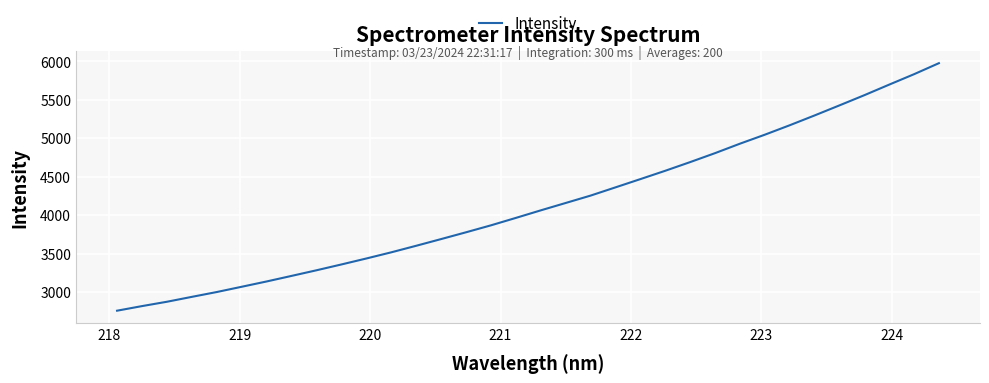

Reading right to left, list all the values displayed in this chart.

5978.1	5834.6	5698.9	5561.3	5428.8	5297.9	5170.2	5047.4	4930.4	4807.5	4691.0	4578.3	4469.7	4362.3	4255.2	4159.2	4063.3	3965.0	3868.5	3778.0	3689.8	3602.6	3517.5	3437.3	3359.6	3283.9	3210.8	3138.4	3069.5	3001.0	2938.1	2874.4	2817.9	2758.1